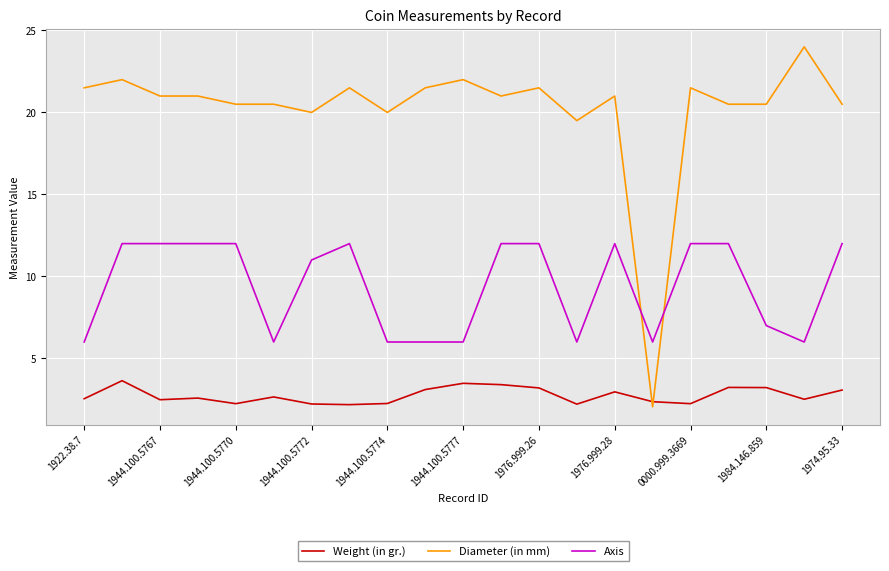

Rank the series by their maximum value, from lowest to highest.

Weight (in gr.), Axis, Diameter (in mm)